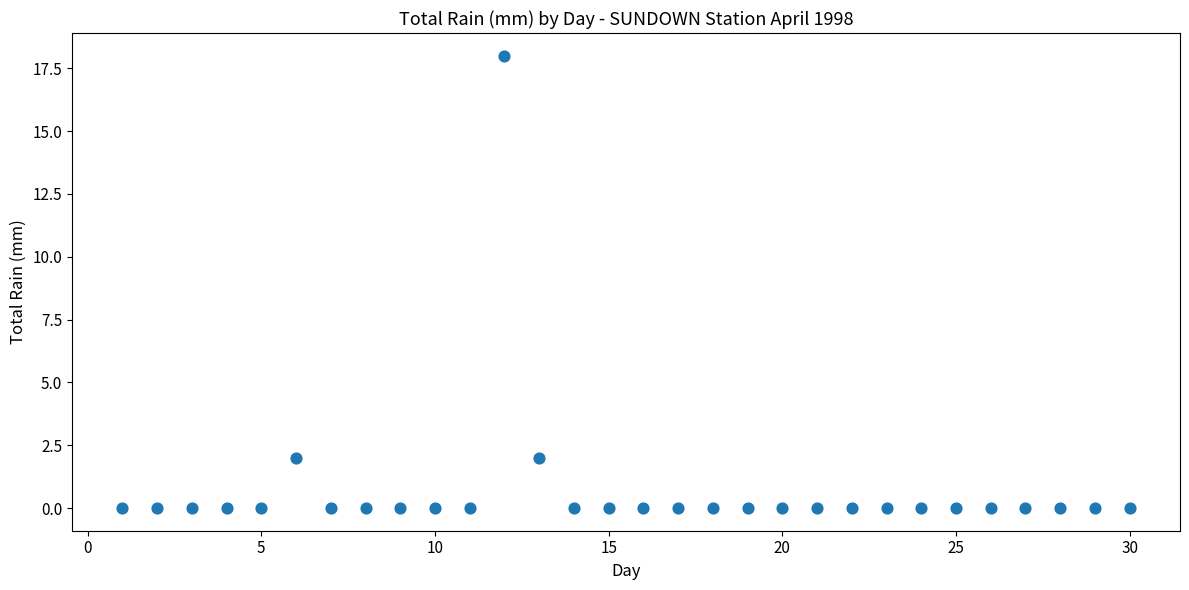

What is the range of X values (max minus min)?

29